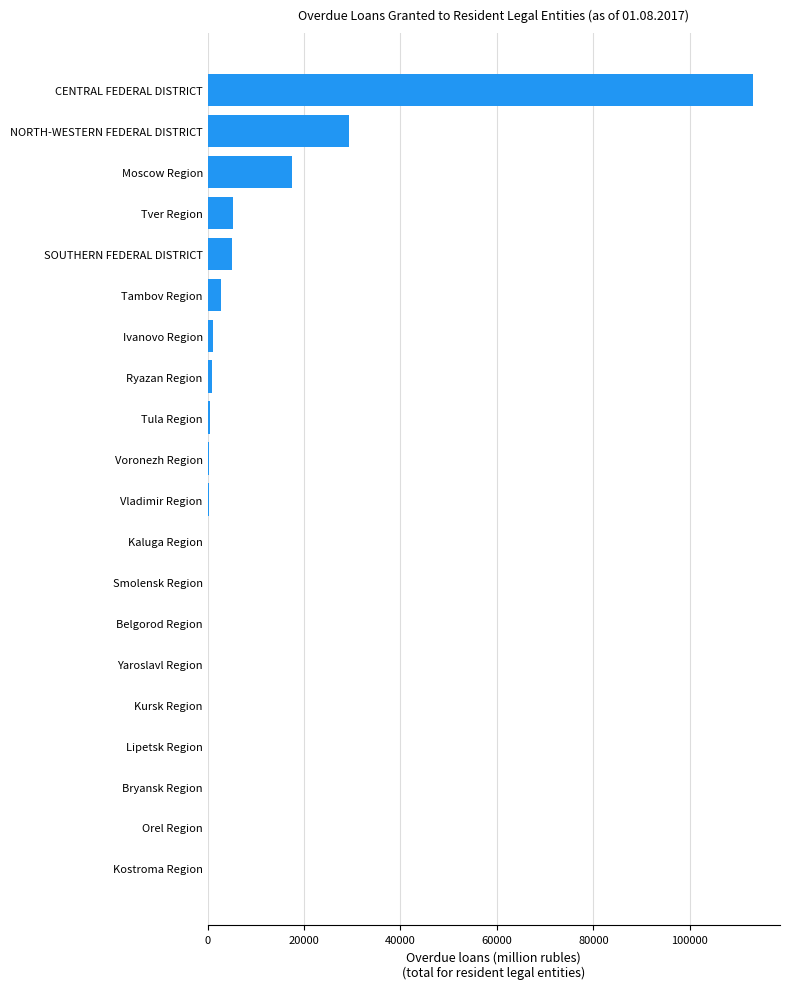

Between Ryazan Region and CENTRAL FEDERAL DISTRICT, which is larger?

CENTRAL FEDERAL DISTRICT